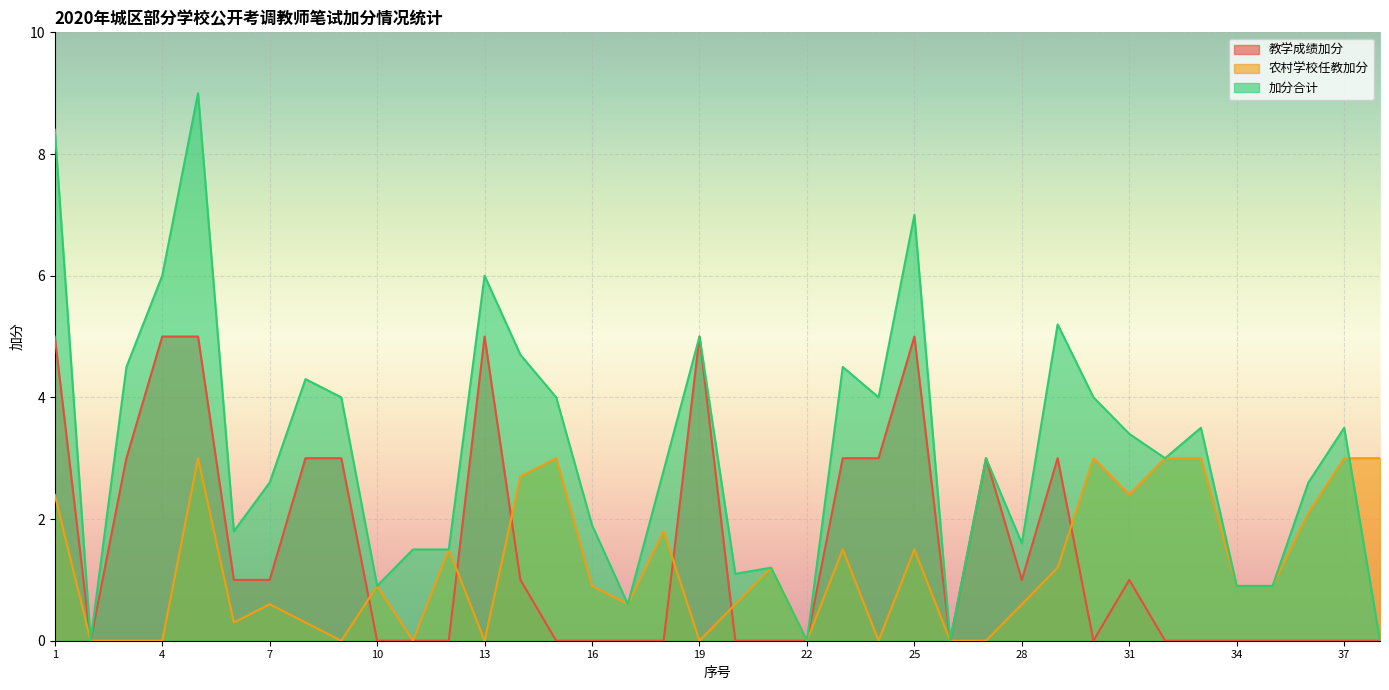

Where do 教学成绩加分 and 农村学校任教加分 first cross each other?

9 and 10